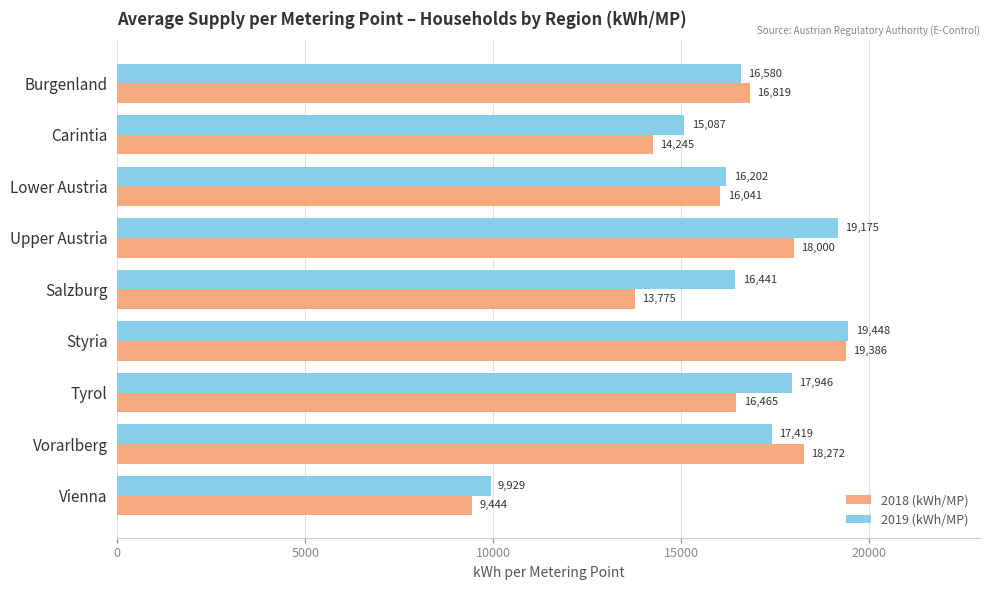

How many categories are shown in the chart?

9